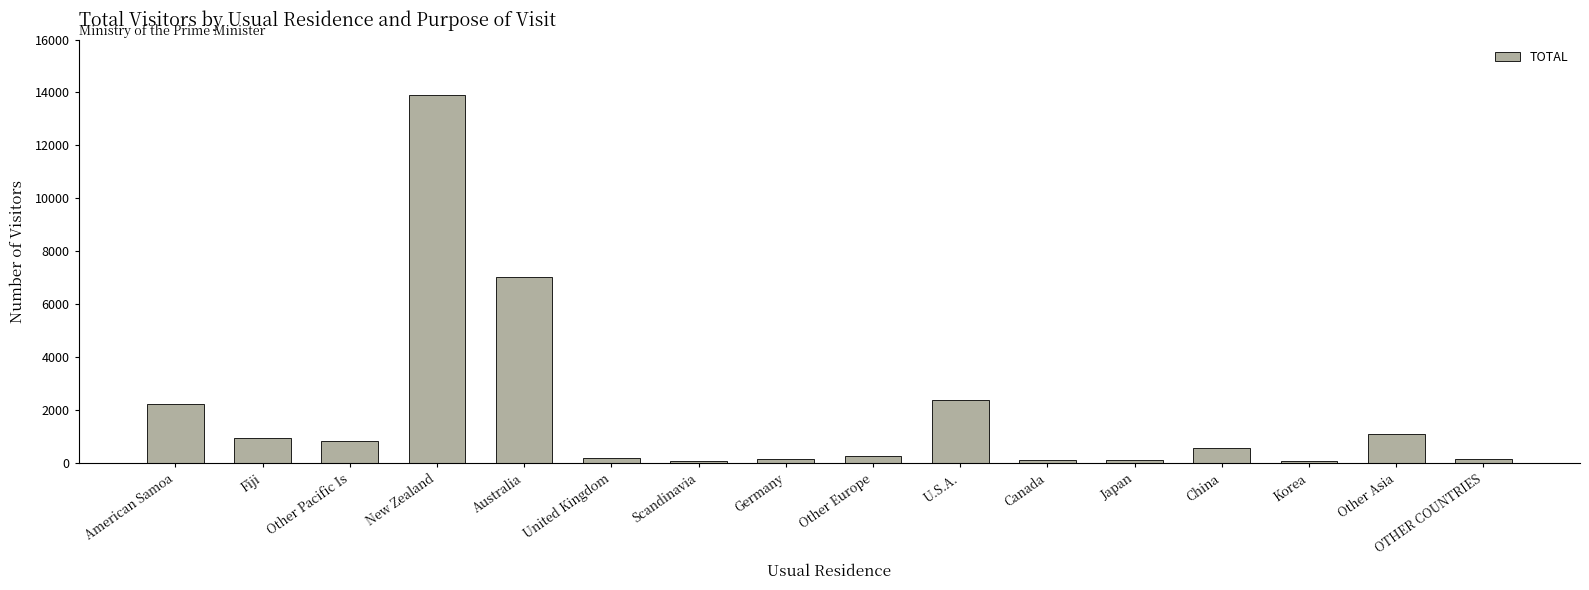

The chart shows a value of 939 at Fiji. True or false?

True